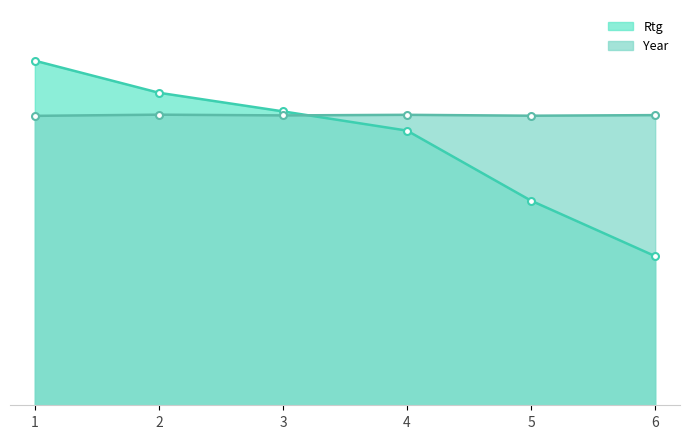

What is the difference between the maximum and minimum values in the Rtg series?

1311